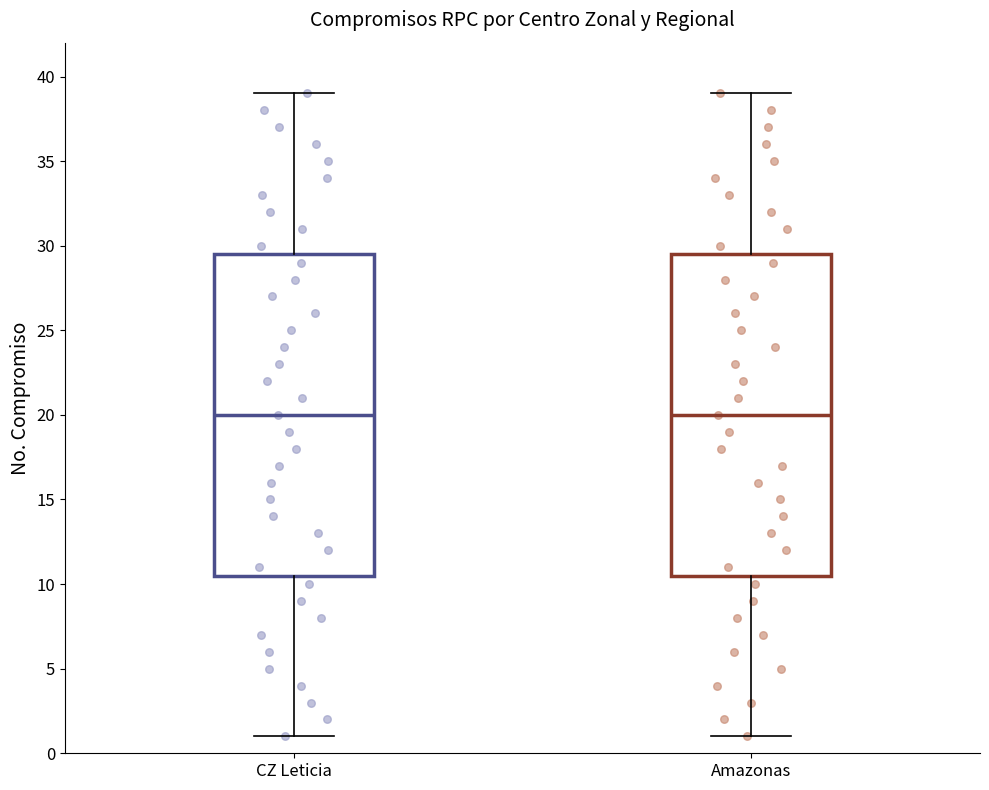

Reading left to right, transcribe this box plot: for each box, give where its median line is, the range the box spans, and where its two whiskers end, as read against the y-axis. The values are not printed on the chart, so give them approximately, as read against the axis.

CZ Leticia: median 20.0, box 10.5 to 29.5, whiskers 1.0 to 39.0
Amazonas: median 20.0, box 10.5 to 29.5, whiskers 1.0 to 39.0